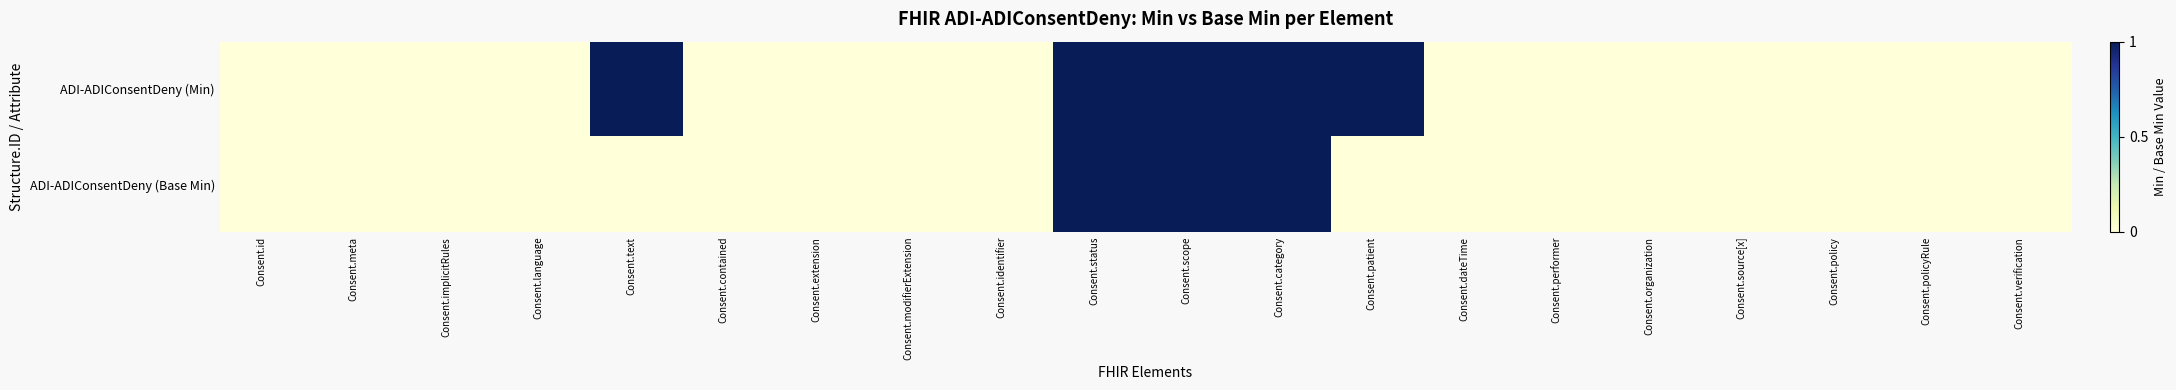

Which series has the largest range (max minus min)?

ADI-ADIConsentDeny (Min)